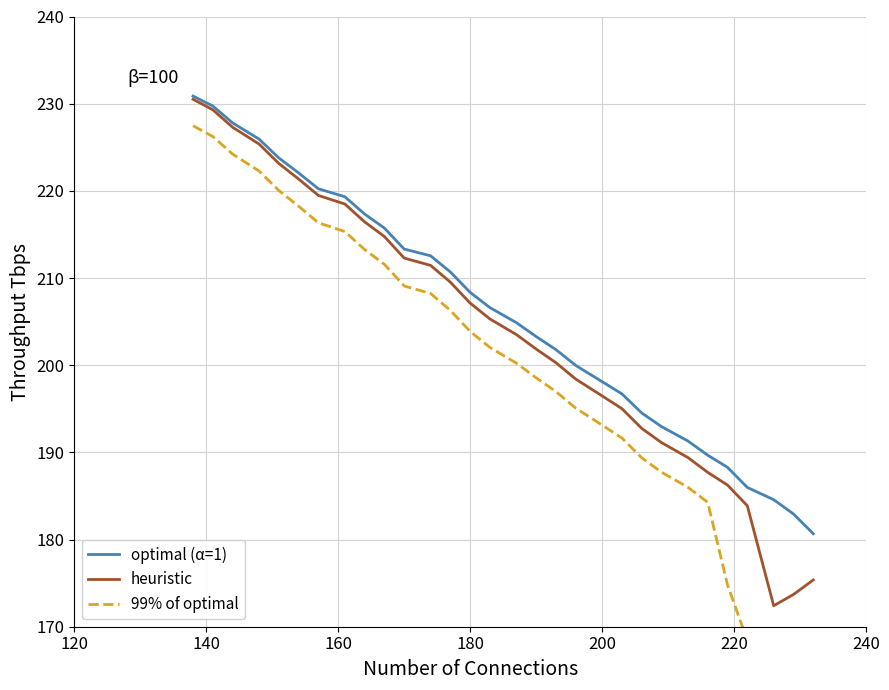

What is the lowest value of the optimal (α=1) series?

180.7